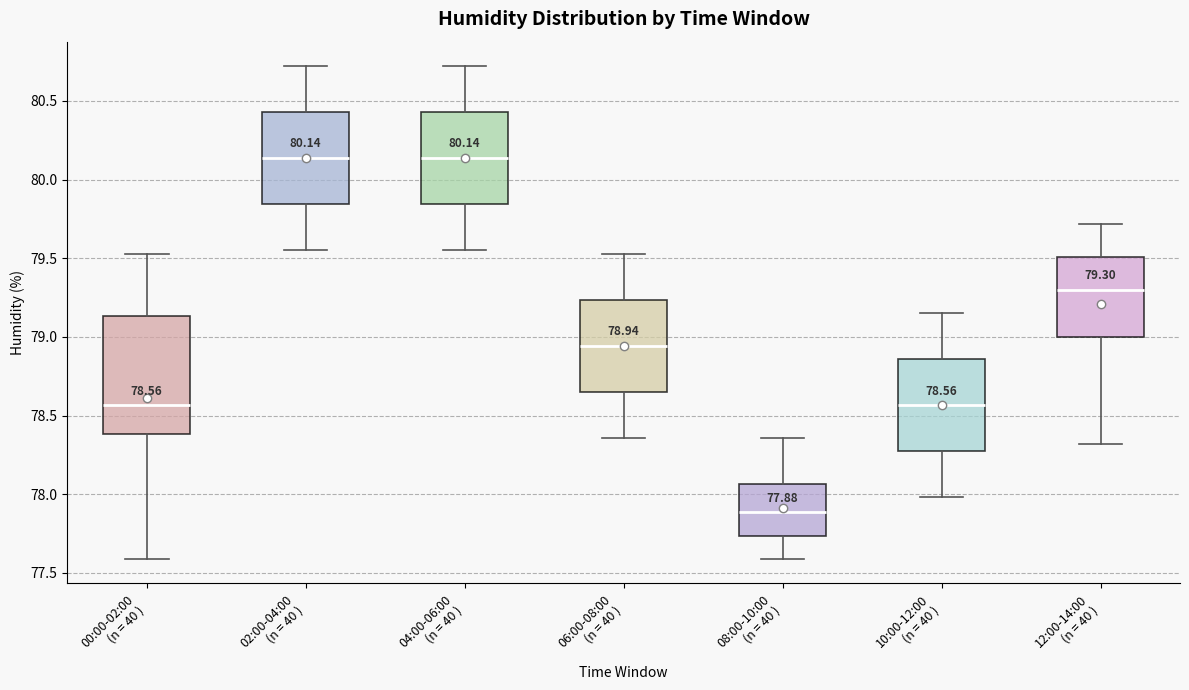

Which box is the tallest, from its lower edge to its upper edge?

00:00-02:00 (n = 40 )